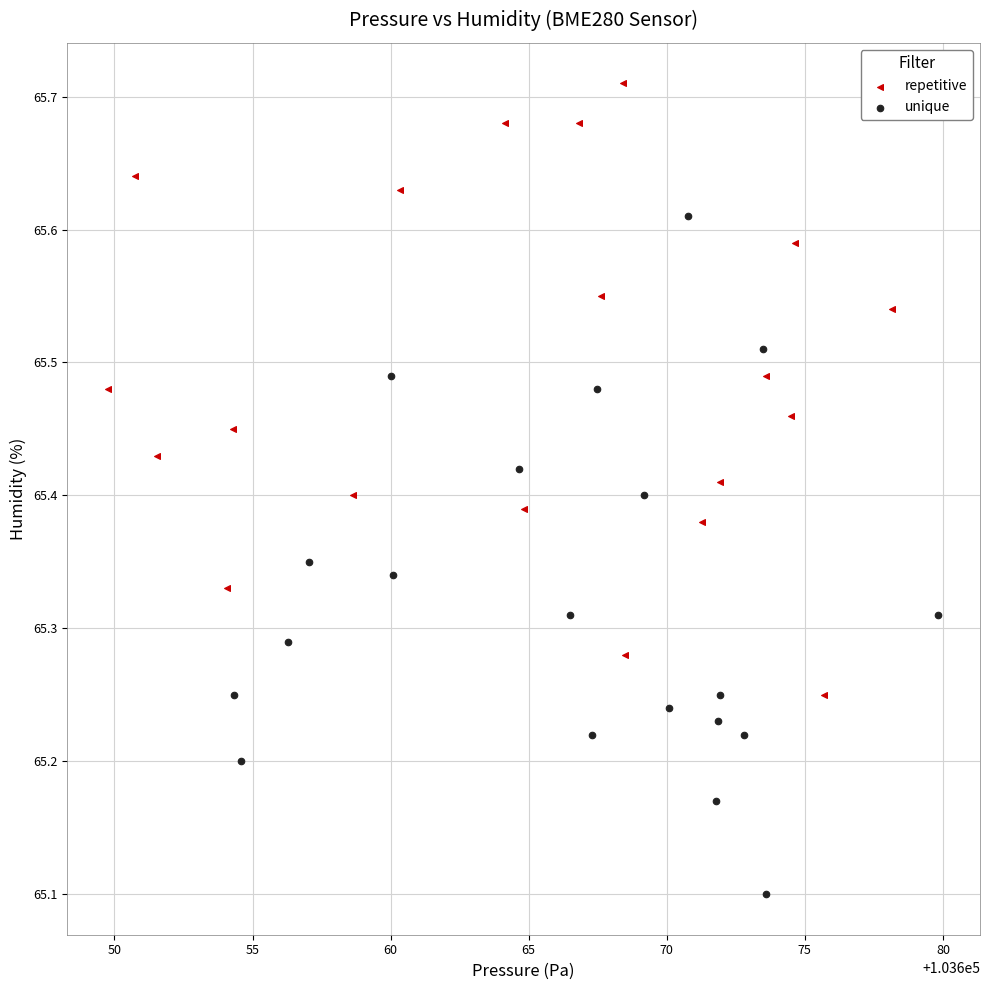

Which series contains the highest Y value?

repetitive